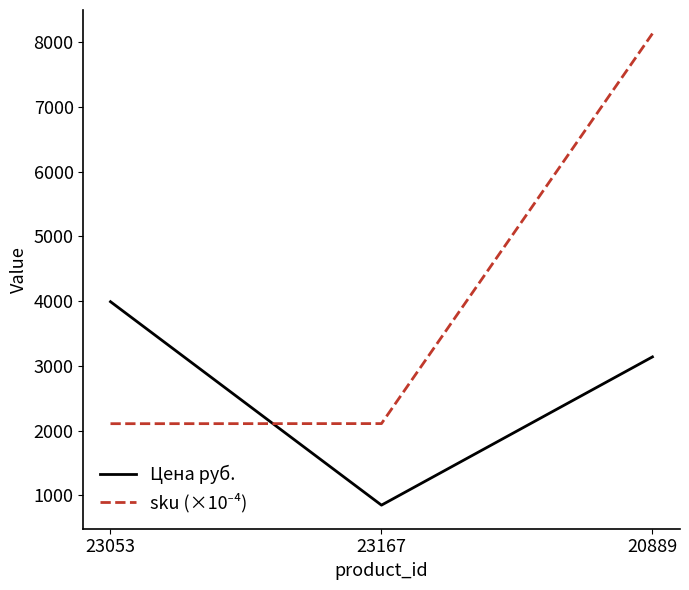

List the labels in order of Цена руб. value, smallest first.

23167, 20889, 23053